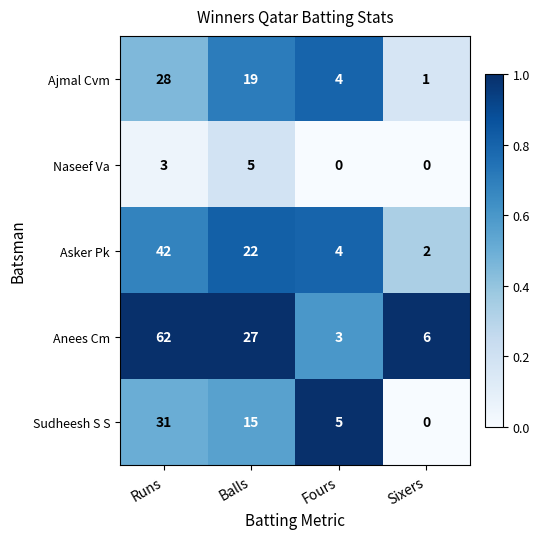

Reading right to left, what are all the values shown in this chart?

Ajmal Cvm: 1	4	19	28
Naseef Va: 0	0	5	3
Asker Pk: 2	4	22	42
Anees Cm: 6	3	27	62
Sudheesh S S: 0	5	15	31